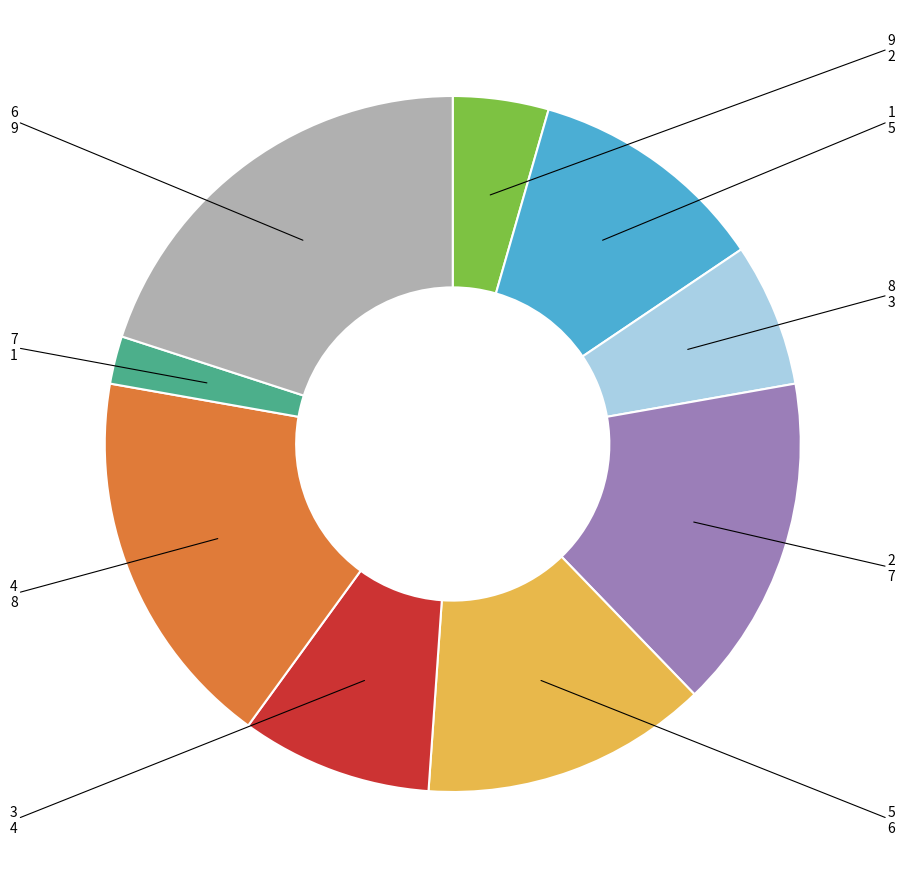

Is there a majority slice in this chart?

No